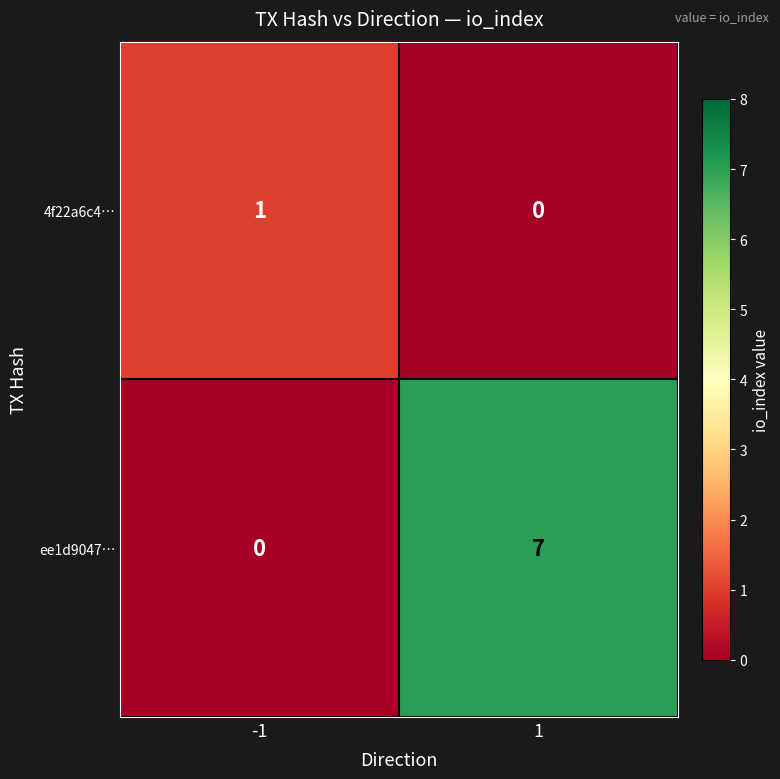

Read the ee1d9047… value at 1.

7